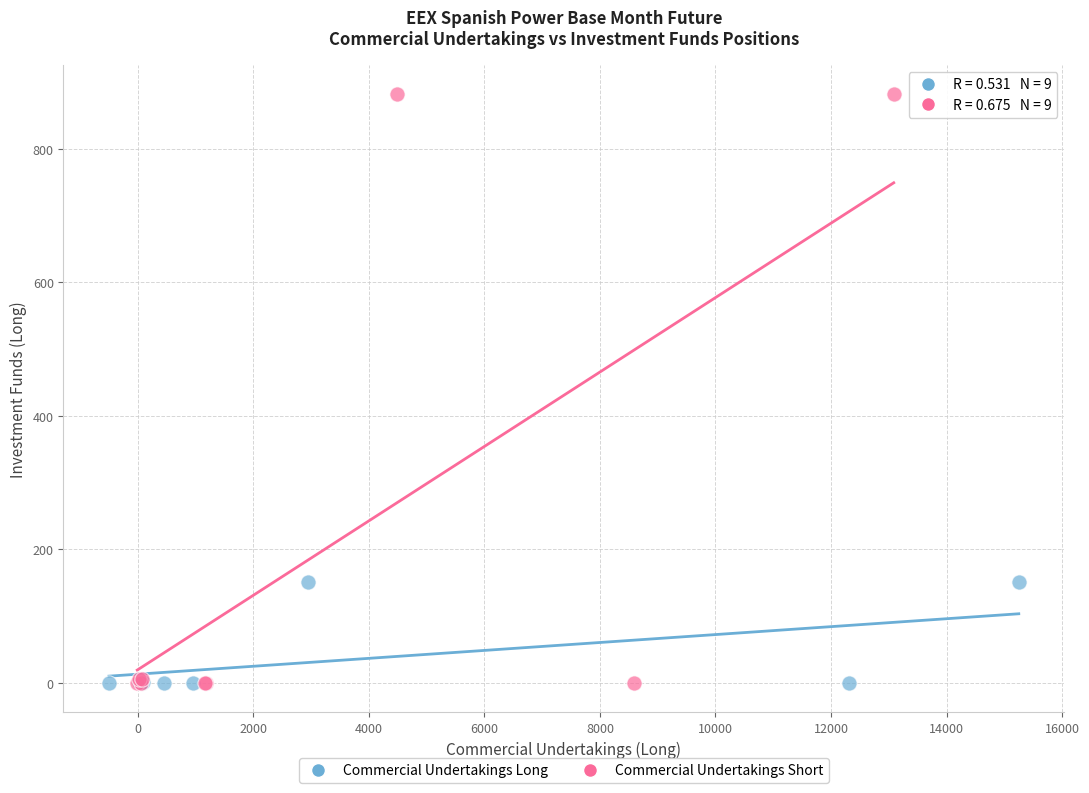

Which series contains the highest Y value?

Commercial Undertakings Short